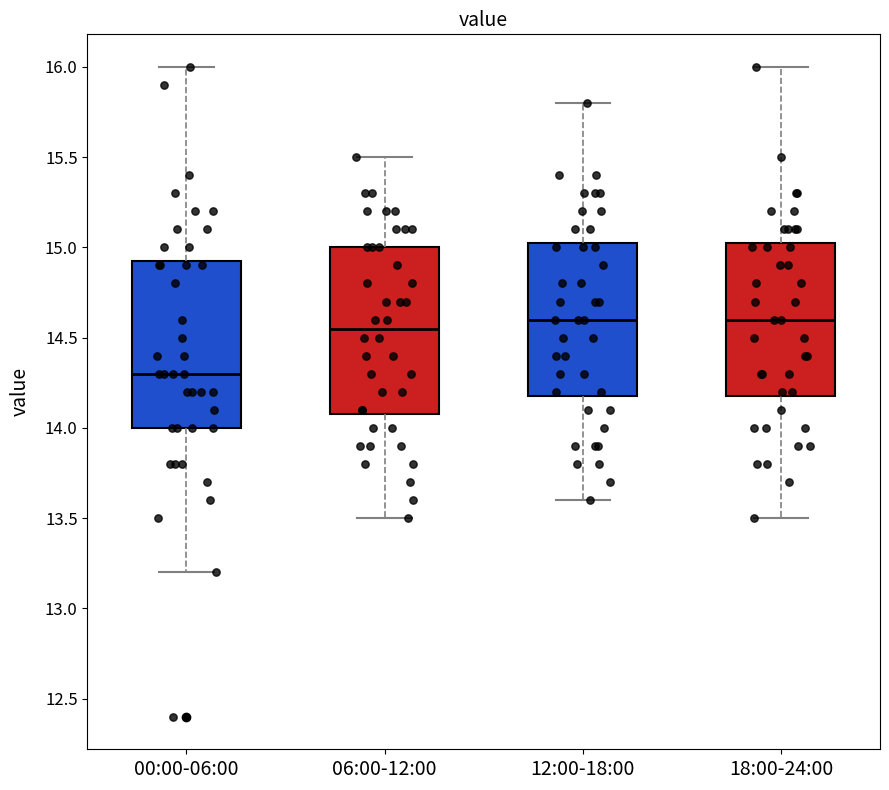

Where does the median line of the box for 00:00-06:00 sit on the y-axis? The values are not printed on the chart, so give them approximately, as read against the axis.

14.30